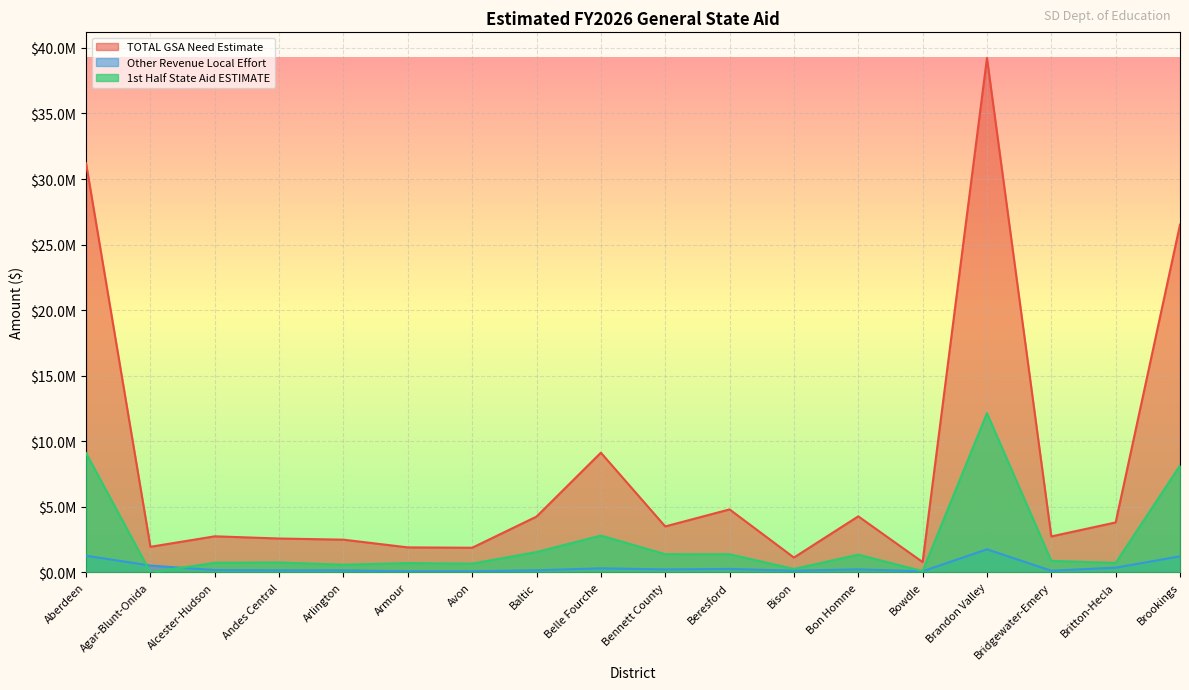

True or false: Other Revenue Local Effort has more than 0 points higher than both neighbors.

True